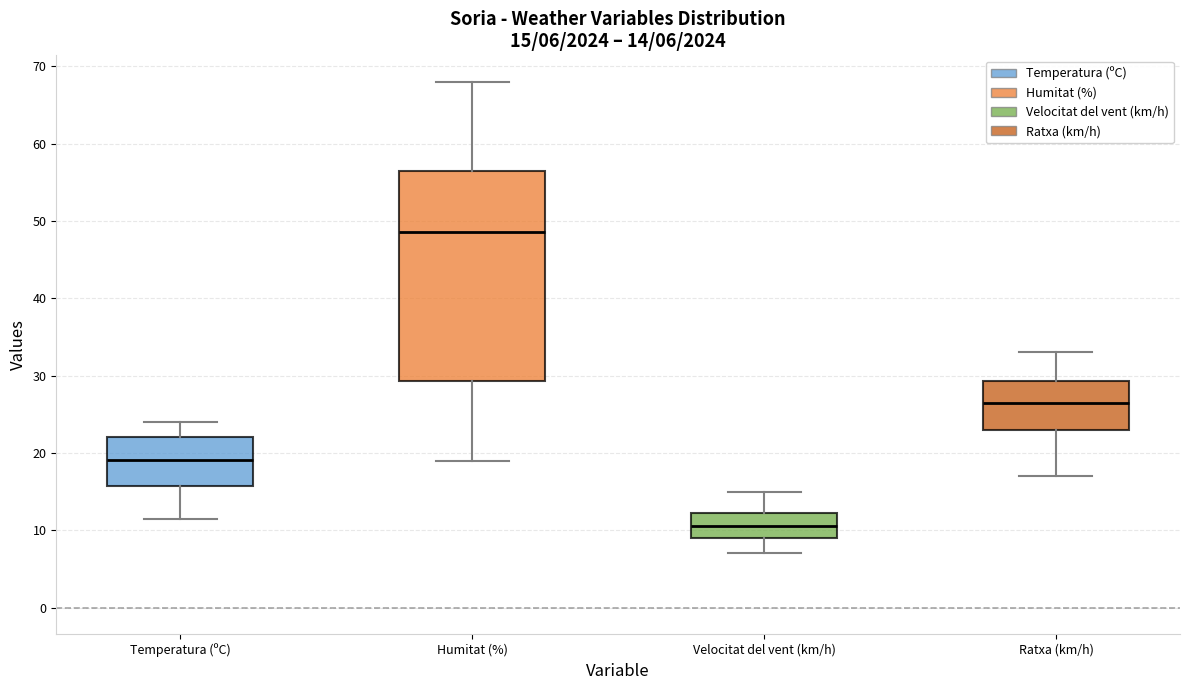

Which box's median line is the lowest?

Velocitat del vent (km/h)